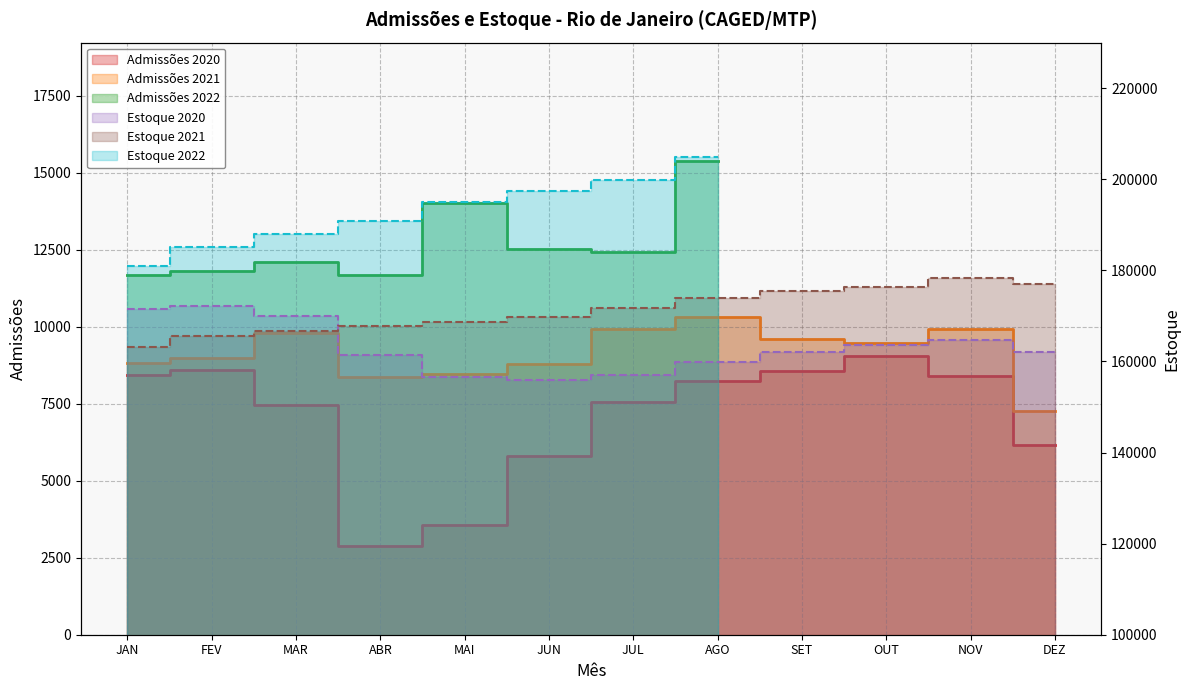

How many values in the Estoque 2021 series exceed 171793?

5